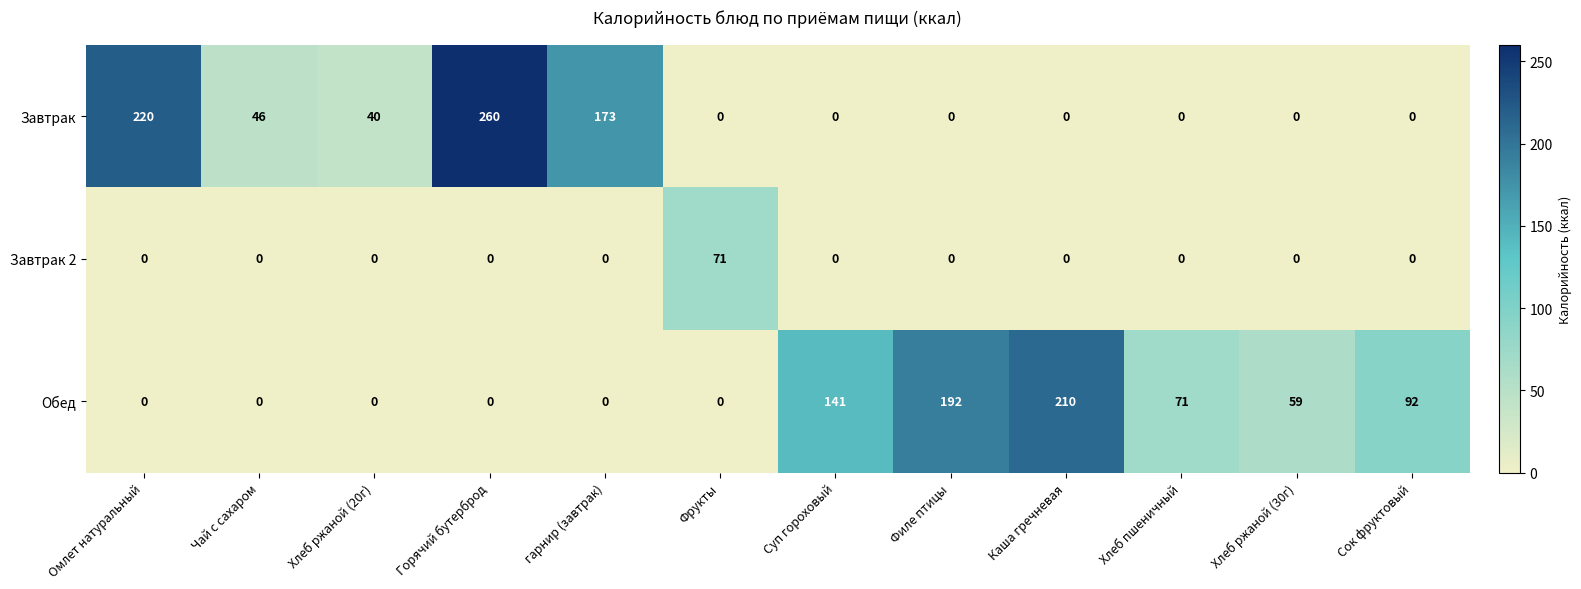

How many positive values does the Завтрак 2 series have?

1